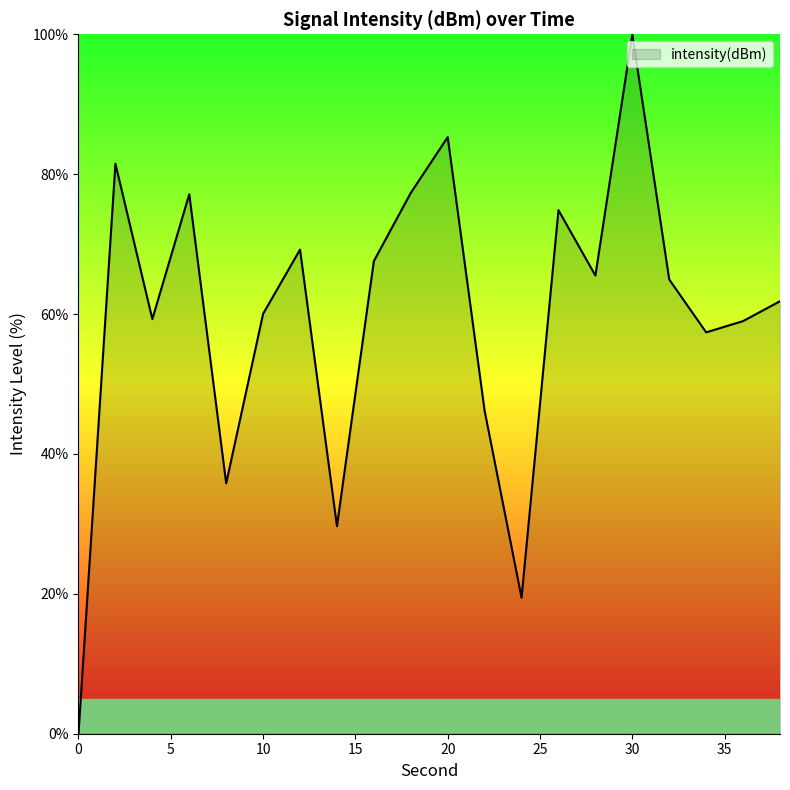

What is the greatest value displayed?

100.0